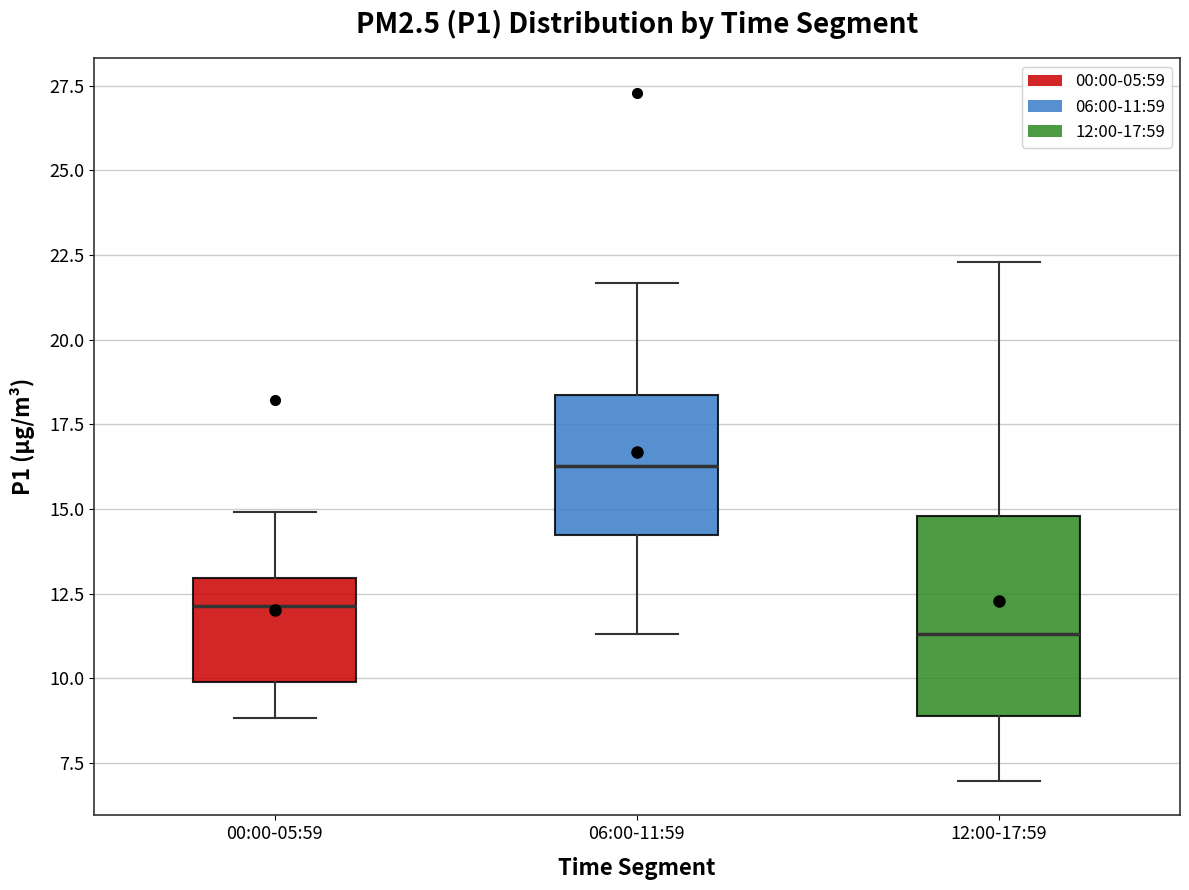

Which box is the tallest, from its lower edge to its upper edge?

12:00-17:59